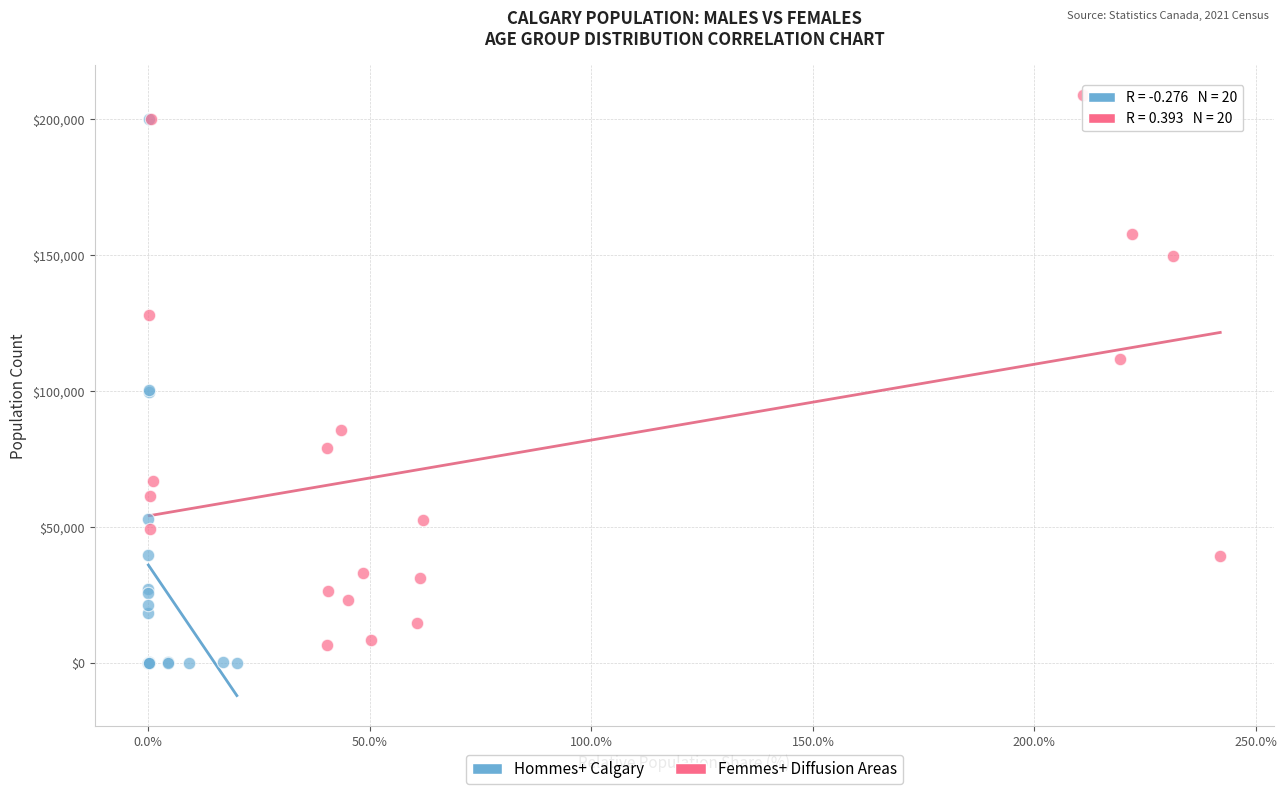

What are all the series names shown in the legend?

Hommes+ Calgary, Femmes+ Diffusion Areas